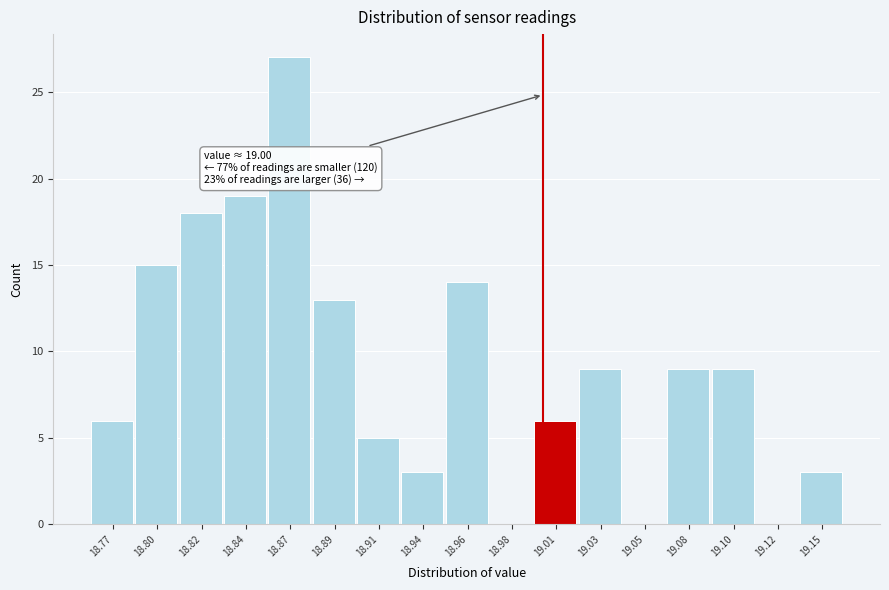

Reading left to right, extract all data points from this chart.

18.77=6	18.80=15	18.82=18	18.84=19	18.87=27	18.89=13	18.91=5	18.94=3	18.96=14	18.98=0	19.01=6	19.03=9	19.05=0	19.08=9	19.10=9	19.12=0	19.15=3